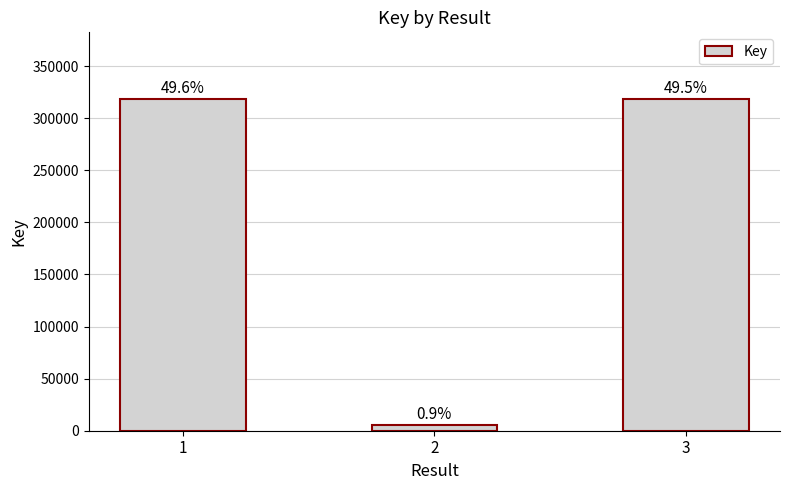

Which label corresponds to the smallest value in the chart?

2